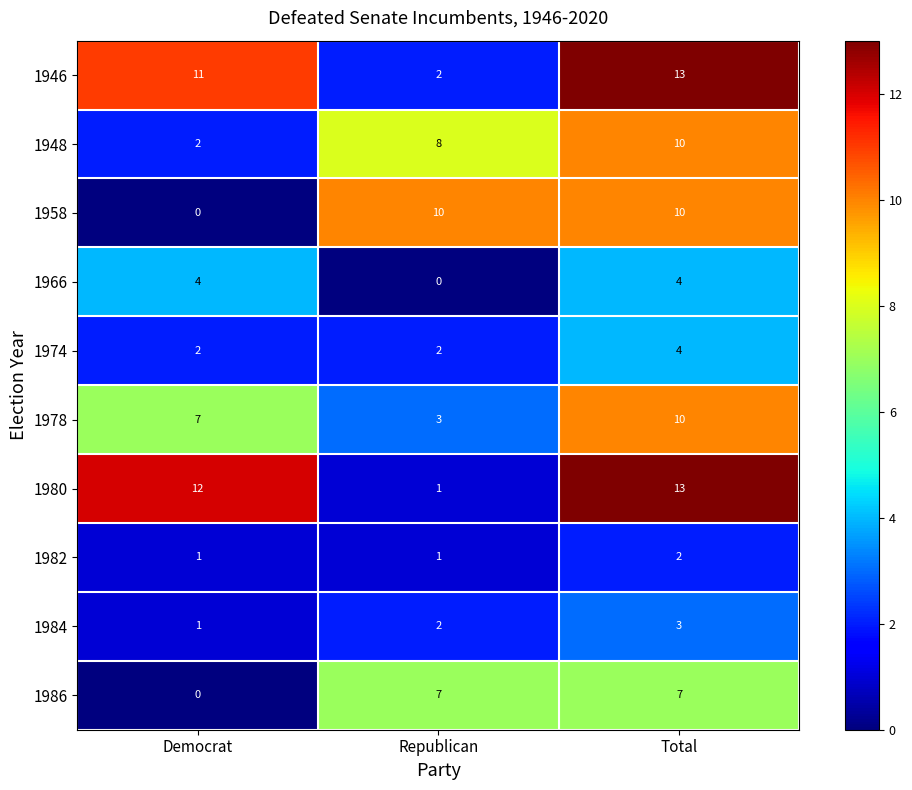

Rank the categories by 1978 value from lowest to highest.

Republican, Democrat, Total